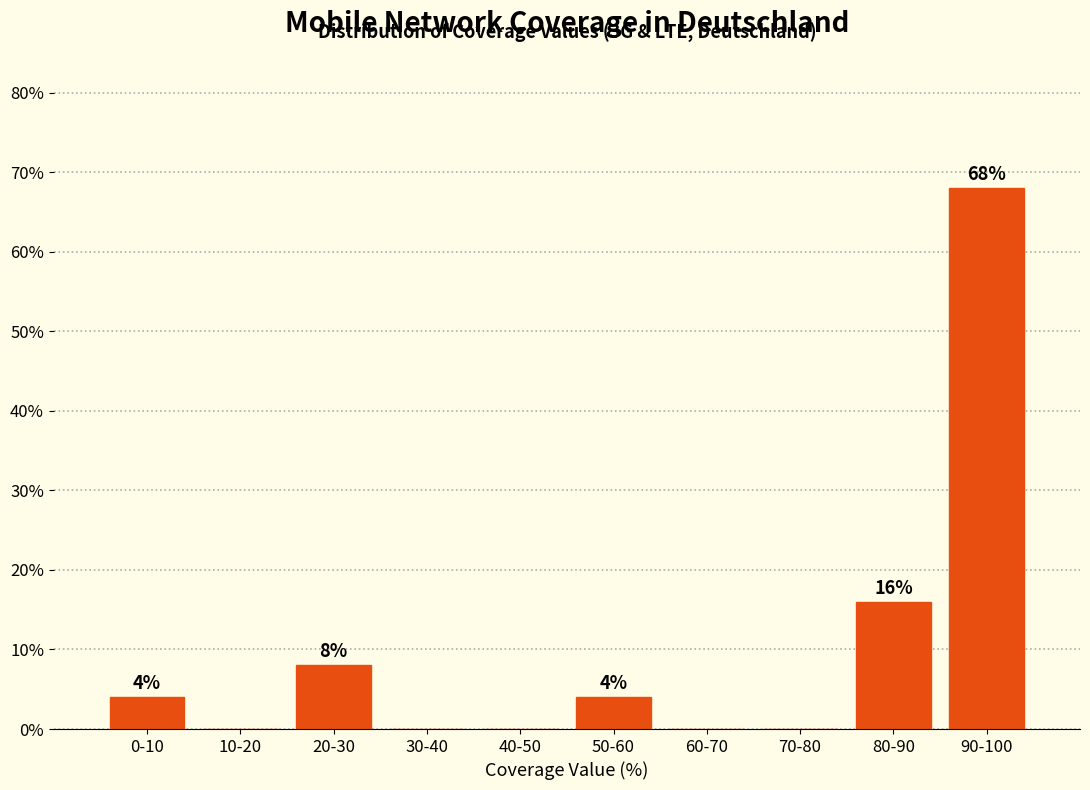

Reading left to right, transcribe all the data shown in this chart.

0-10=4	10-20=0	20-30=8	30-40=0	40-50=0	50-60=4	60-70=0	70-80=0	80-90=16	90-100=68